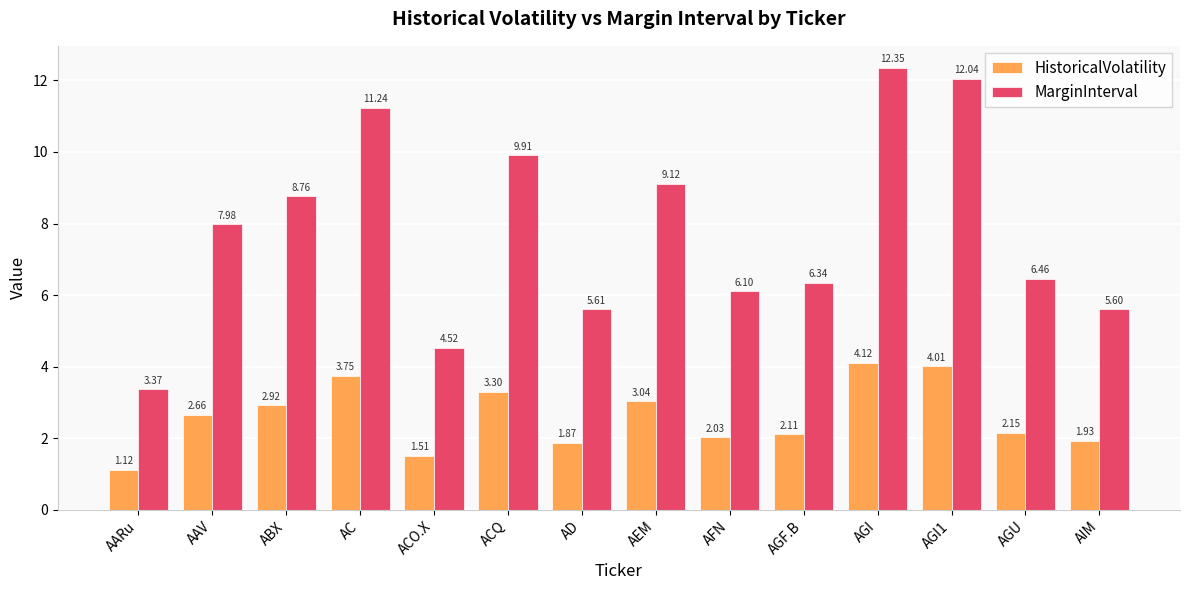

List the series in order of their overall mean, highest first.

MarginInterval, HistoricalVolatility